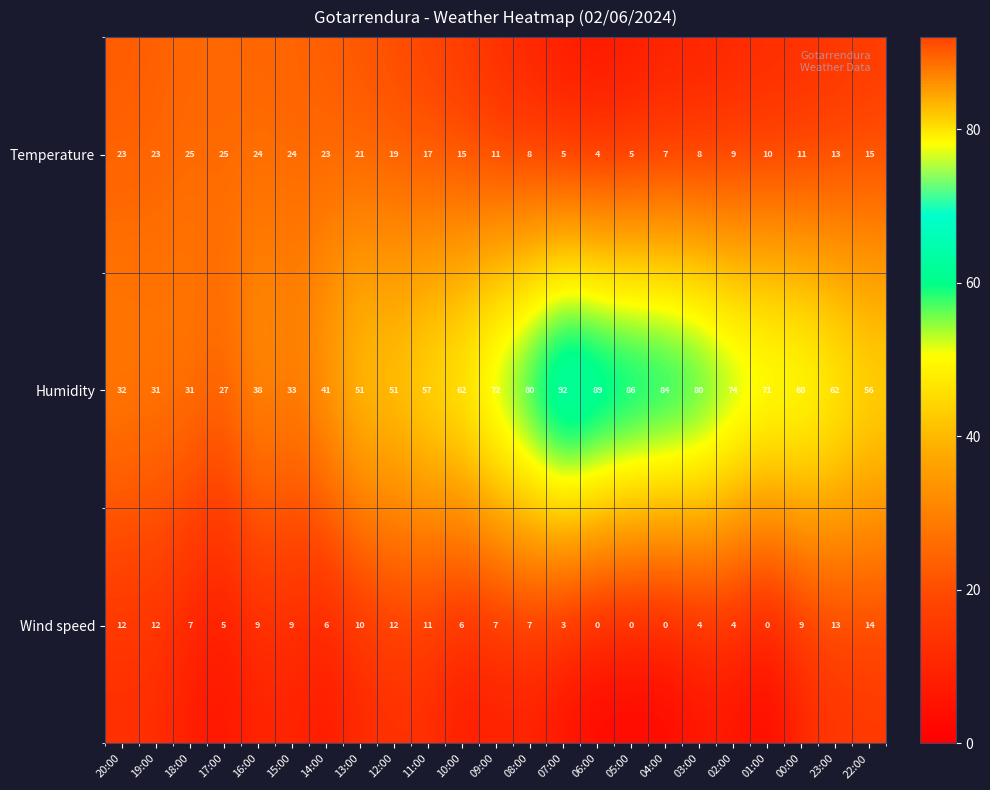

How many series are shown in this chart?

3